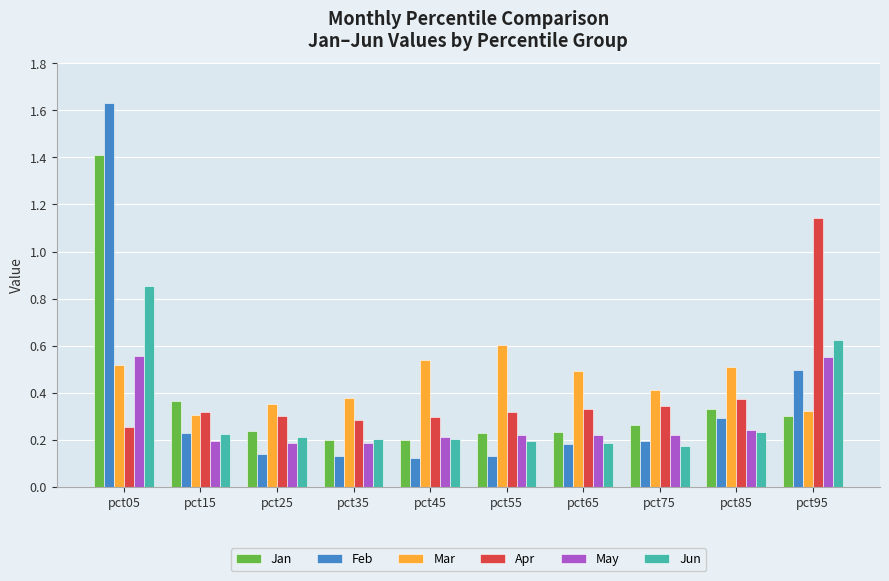

Is it true that May equals 0.1 at pct45?

False